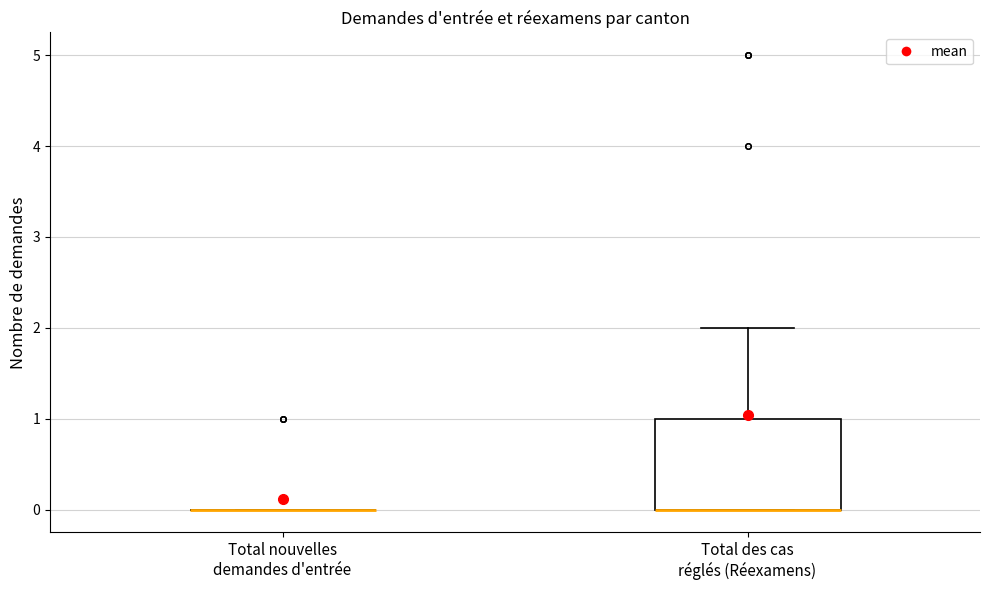

Reading left to right, transcribe this box plot: for each box, give where its median line is, the range the box spans, and where its two whiskers end, as read against the y-axis. The values are not printed on the chart, so give them approximately, as read against the axis.

Total nouvelles demandes d'entrée: box collapsed to a line at 0, whiskers 0 to 0
Total des cas réglés (Réexamens): median 0 (drawn on the box's lower edge), box 0 to 1, whiskers 0 to 2